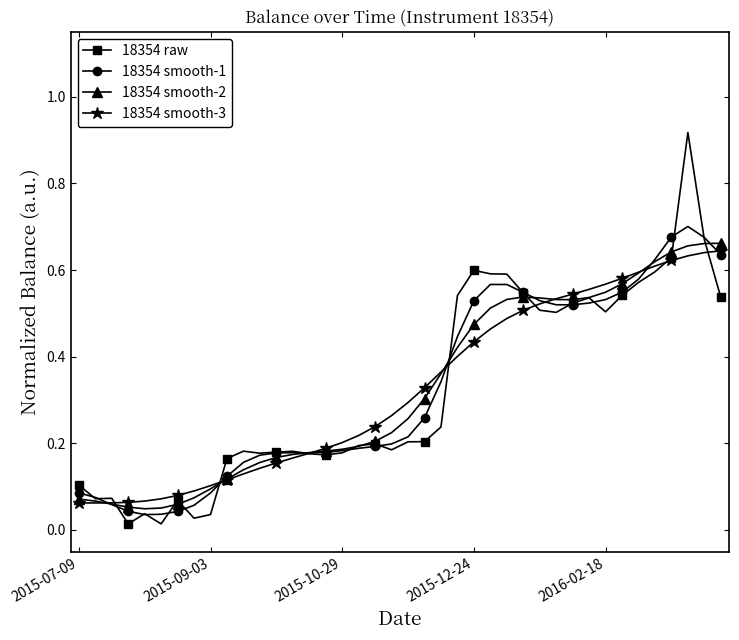

Which series has the widest spread of values?

18354 raw